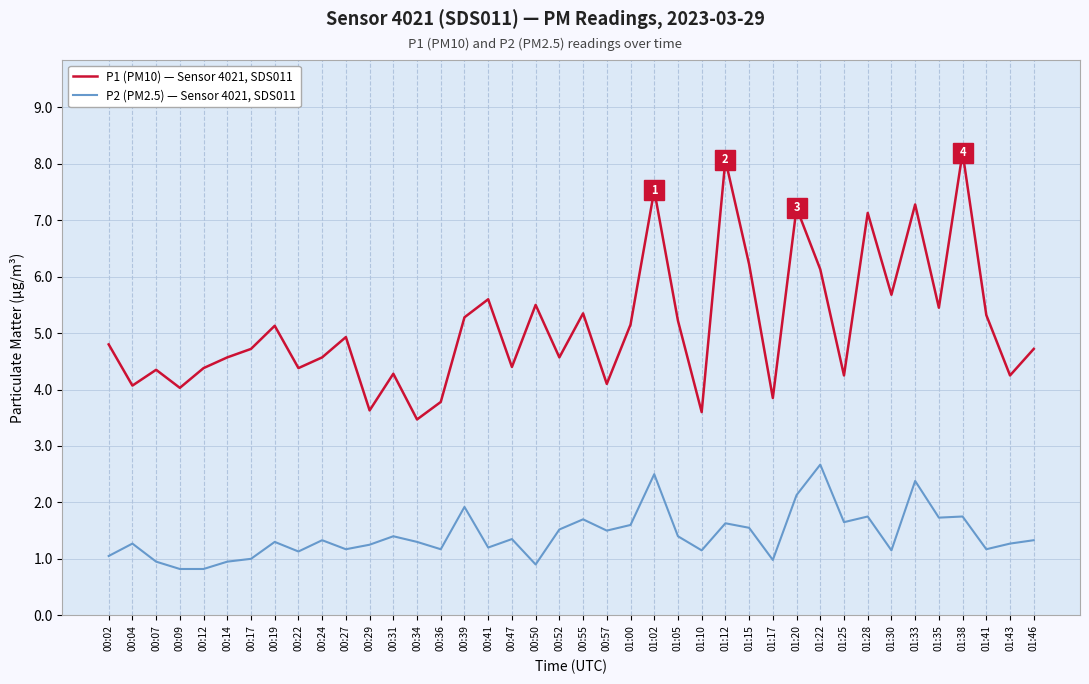

True or false: P2 (PM2.5) — Sensor 4021, SDS011 has a value of 2.5 at 00:31.

False